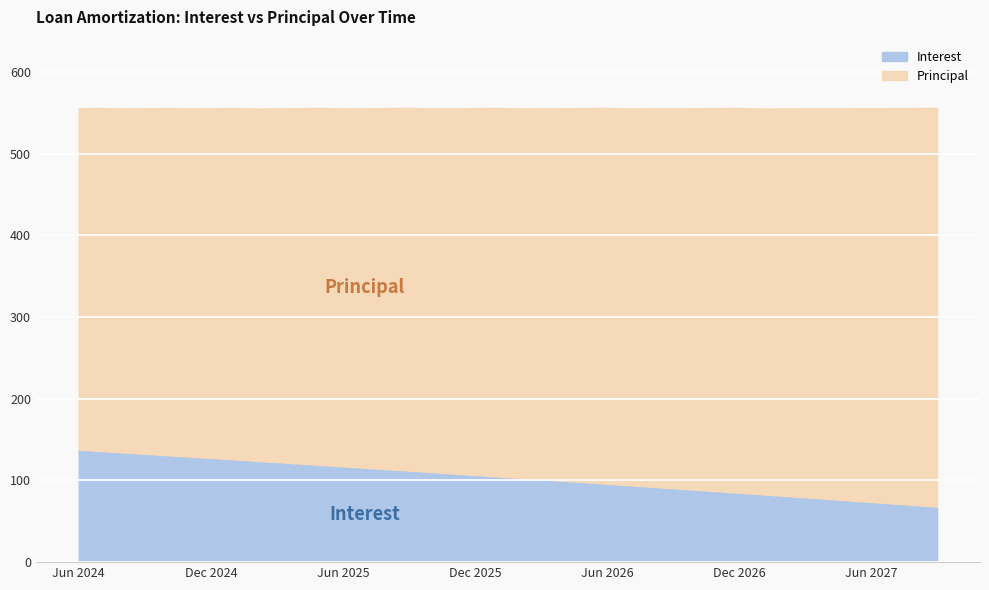

Which category has the highest value across all series?

Sep 2027